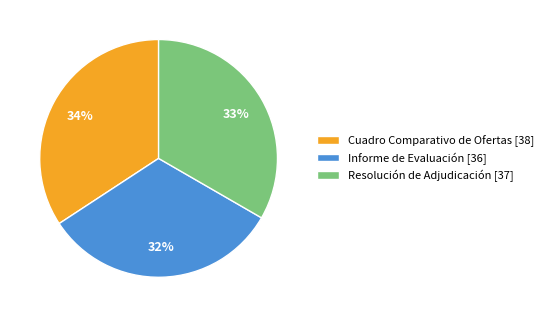

Which slice is the smallest?

Informe de Evaluación